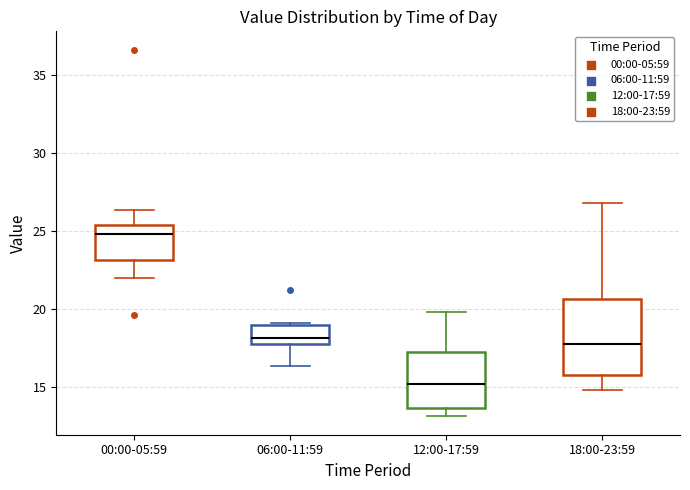

Comparing the boxes themselves (not the whiskers), which one is the tallest?

18:00-23:59